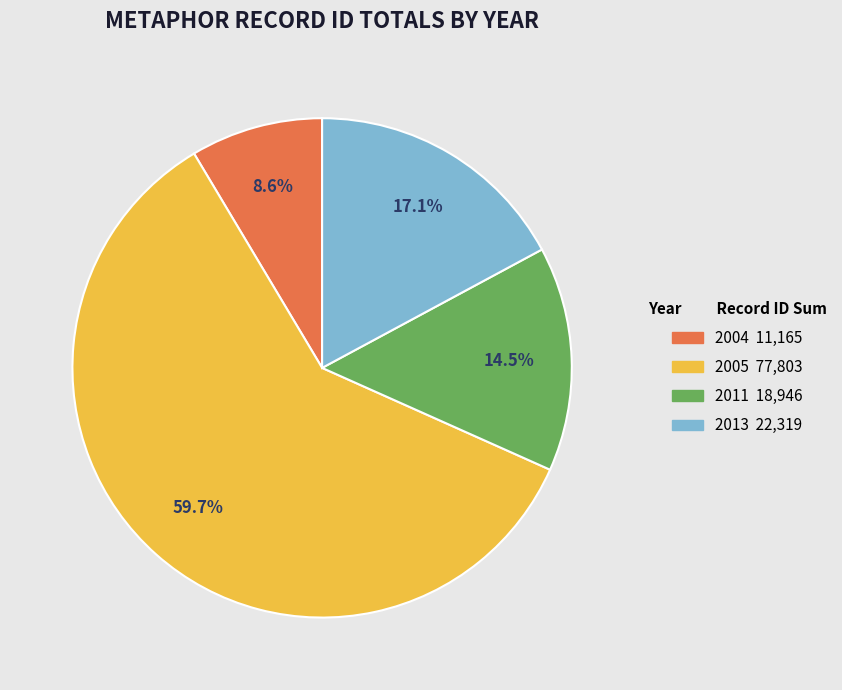

Is there a majority slice in this chart?

Yes